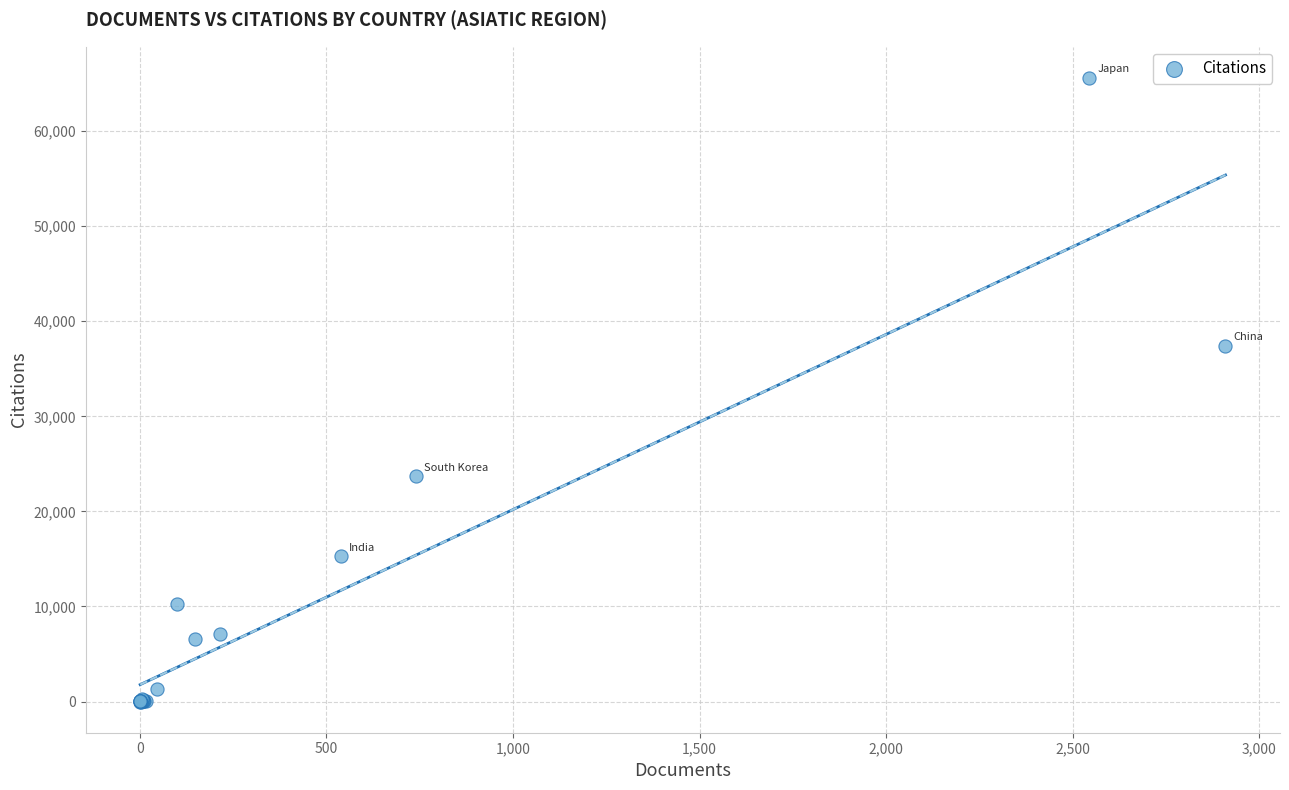

What Y value in the scatter plot is closest to 32804?

37403